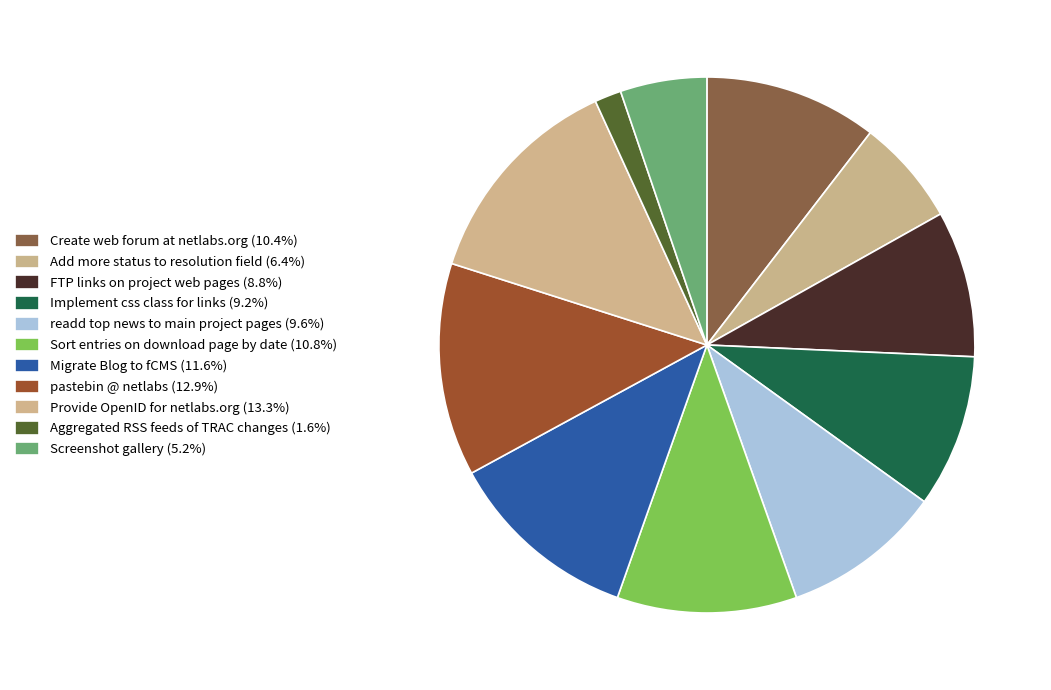

How many segments does this pie chart have?

11